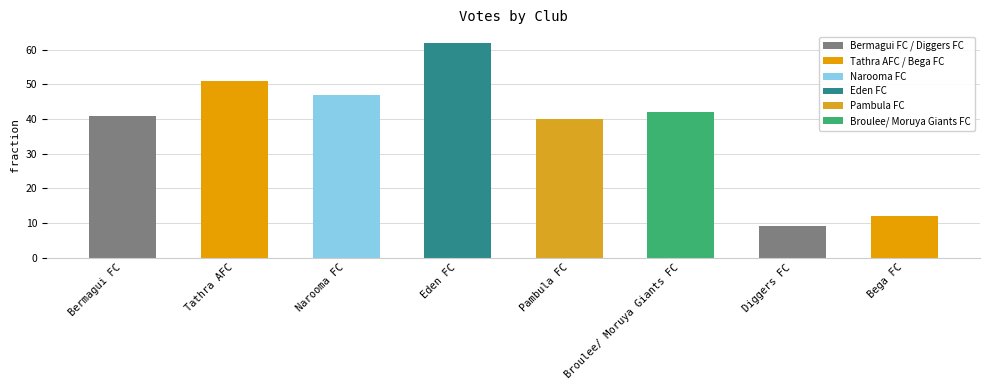

What is the maximum value shown in the chart?

62